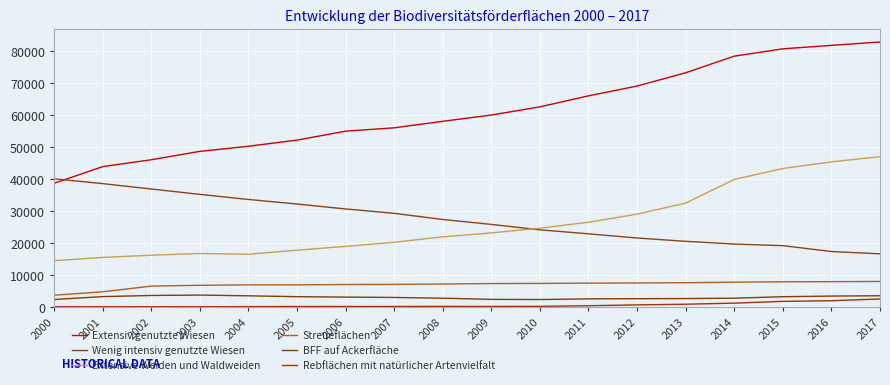

True or false: BFF auf Ackerfläche has a value of 4889.3 at 2014.

False